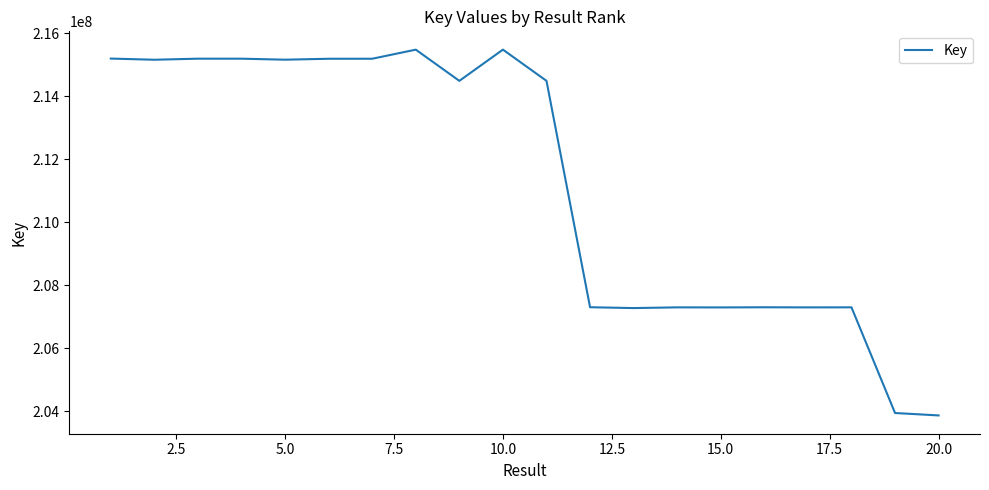

What is the minimum value shown in the chart?

203860860